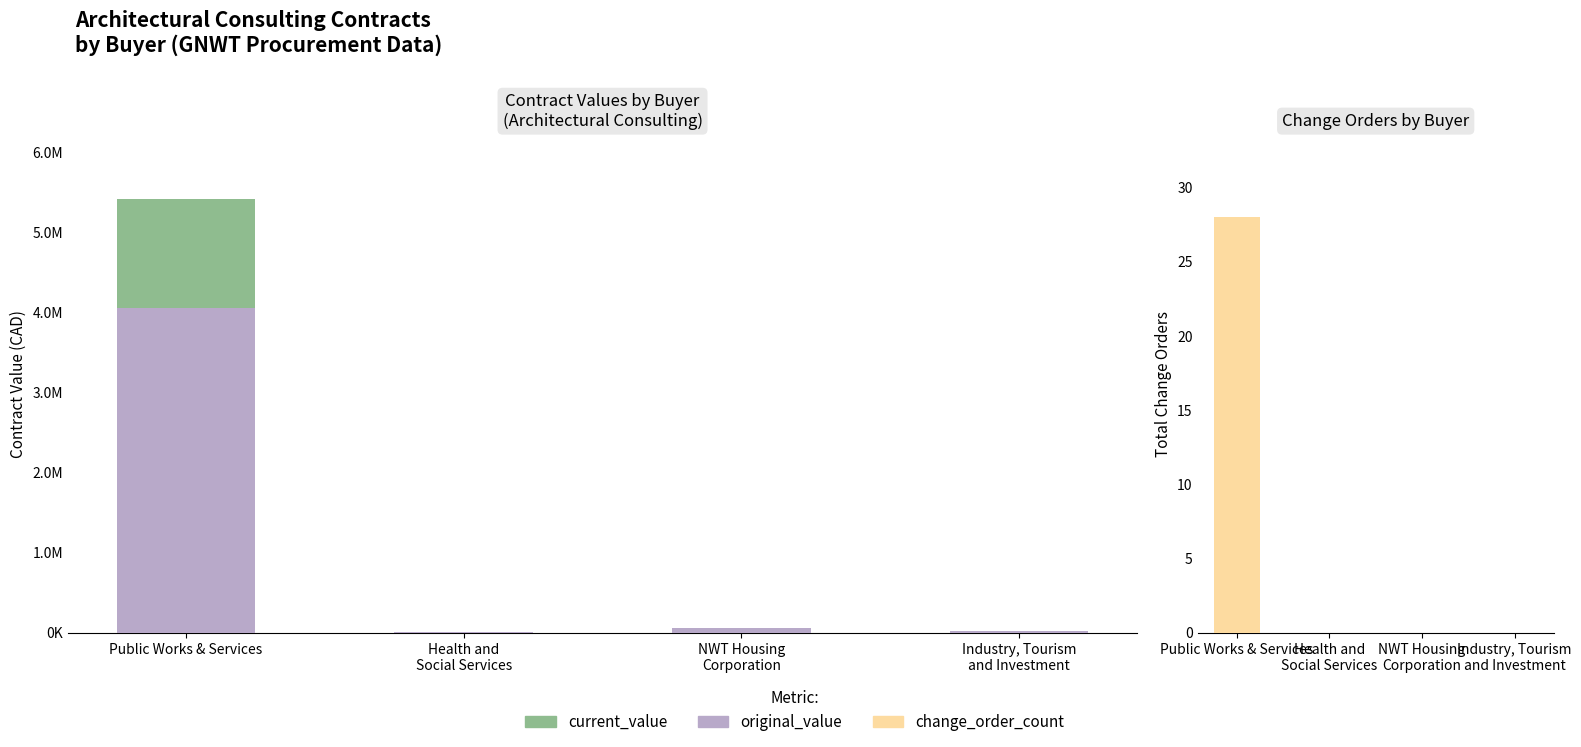

Are the bars grouped side by side (vs. stacked)?

Yes